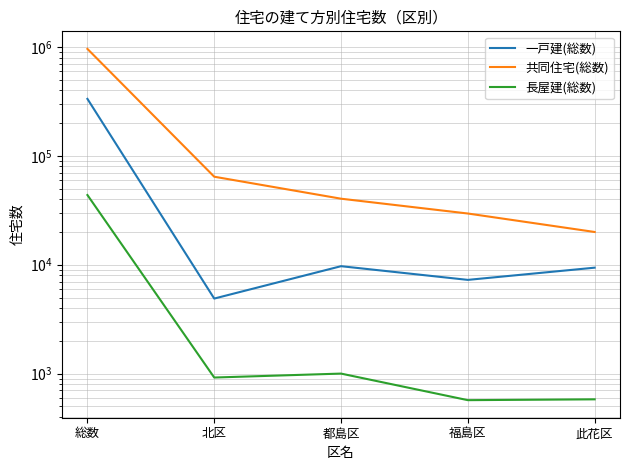

What is the difference between the 共同住宅(総数) values at 都島区 and 此花区?

20440